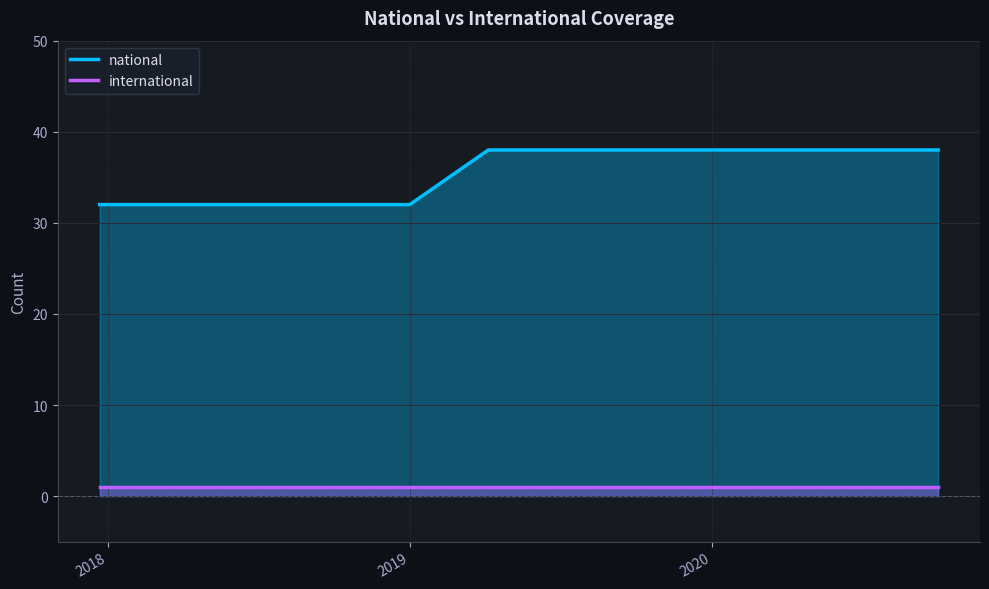

True or false: international has a value of 1 at 2020.

True